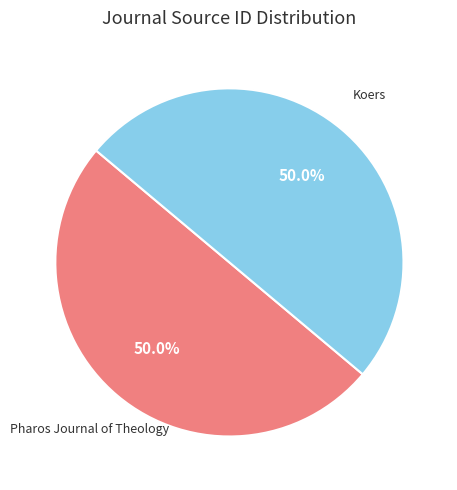

The Koers slice represents 42% of the pie. True or false?

False